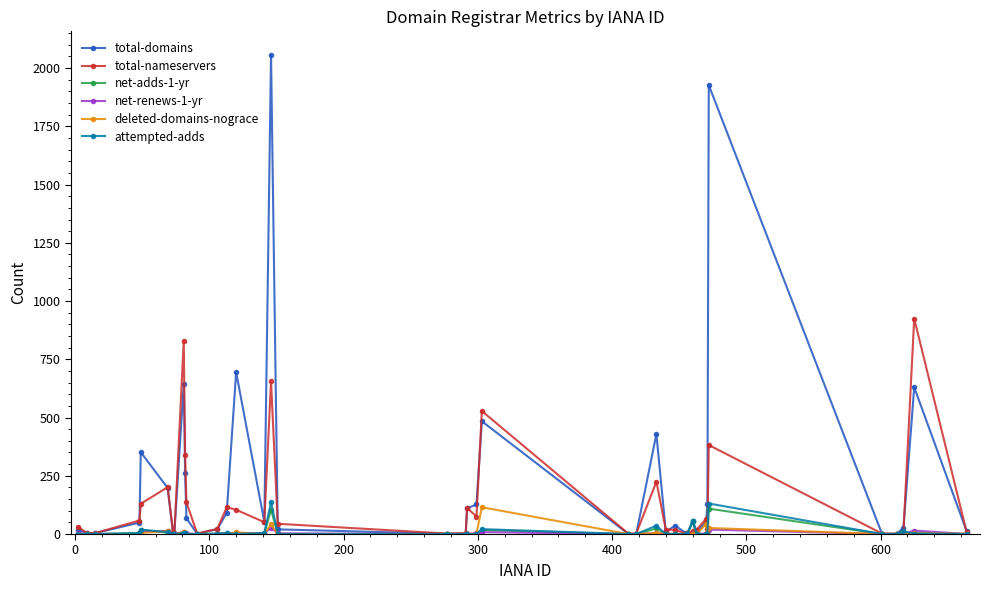

Which series has the largest range (max minus min)?

total-domains